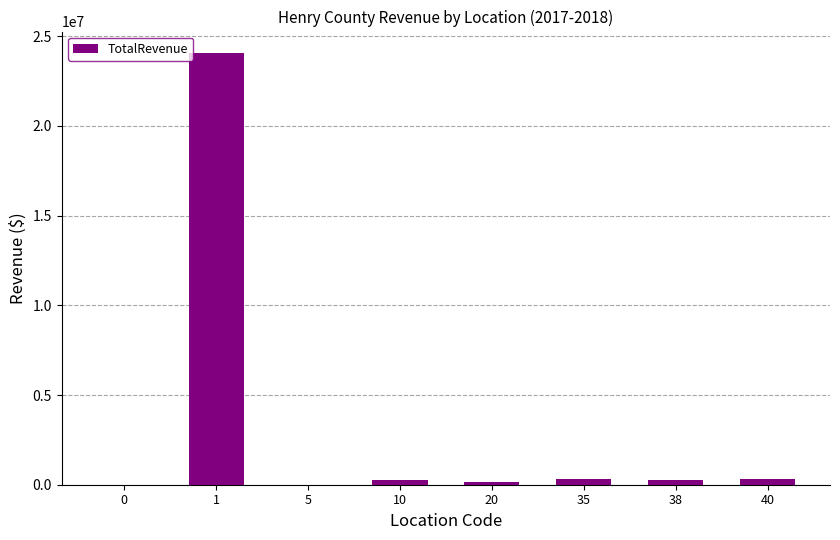

At which category does the chart reach its peak across all series?

1